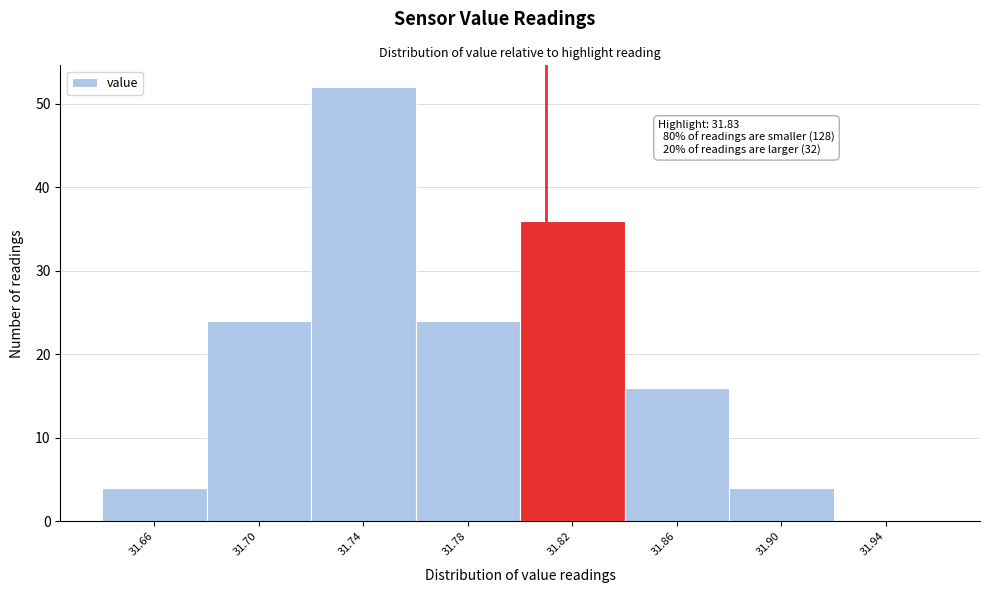

Reading left to right, transcribe all the data shown in this chart.

31.66=4	31.70=24	31.74=52	31.78=24	31.82=36	31.86=16	31.90=4	31.94=0